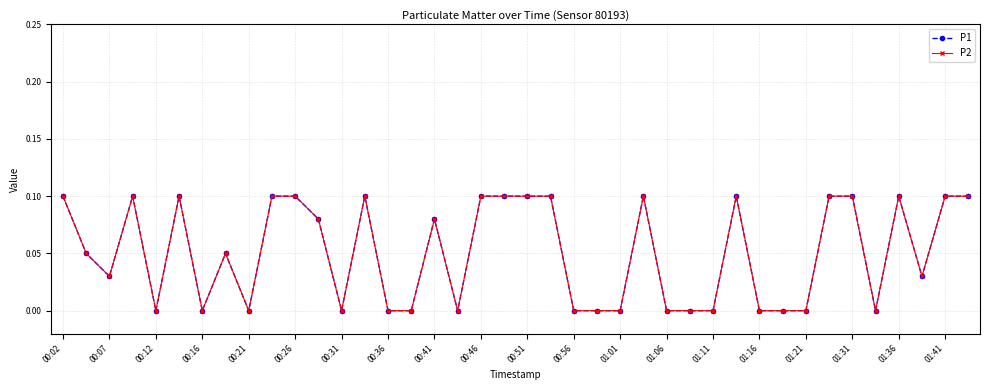

Is this an area chart (filled region under the line)?

No